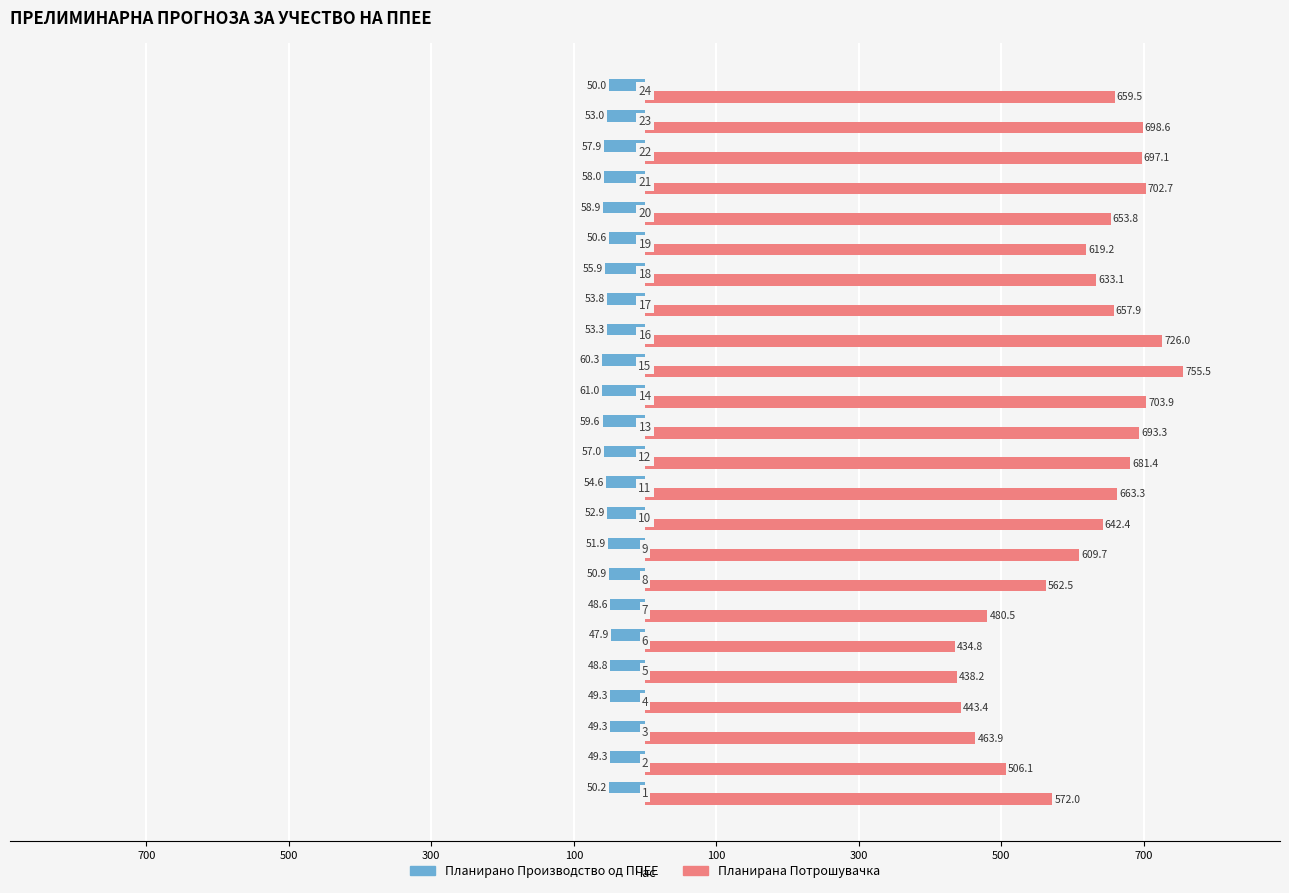

What are all the series names shown in the legend?

Планирано Производство од ППЕЕ, Планирана Потрошувачка